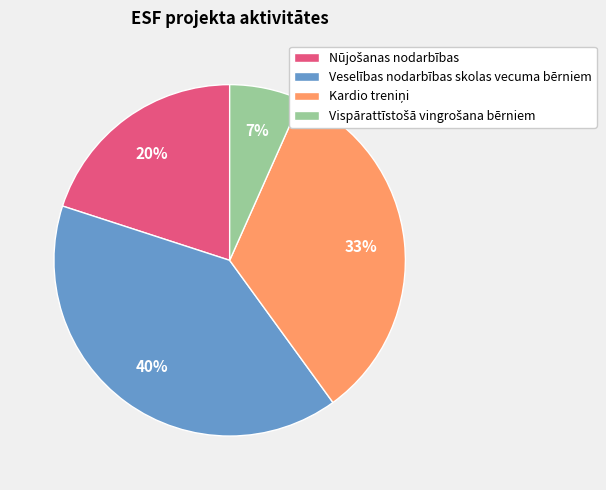

To the nearest percent, what portion does Veselības nodarbības skolas vecuma bērniem represent?

40%